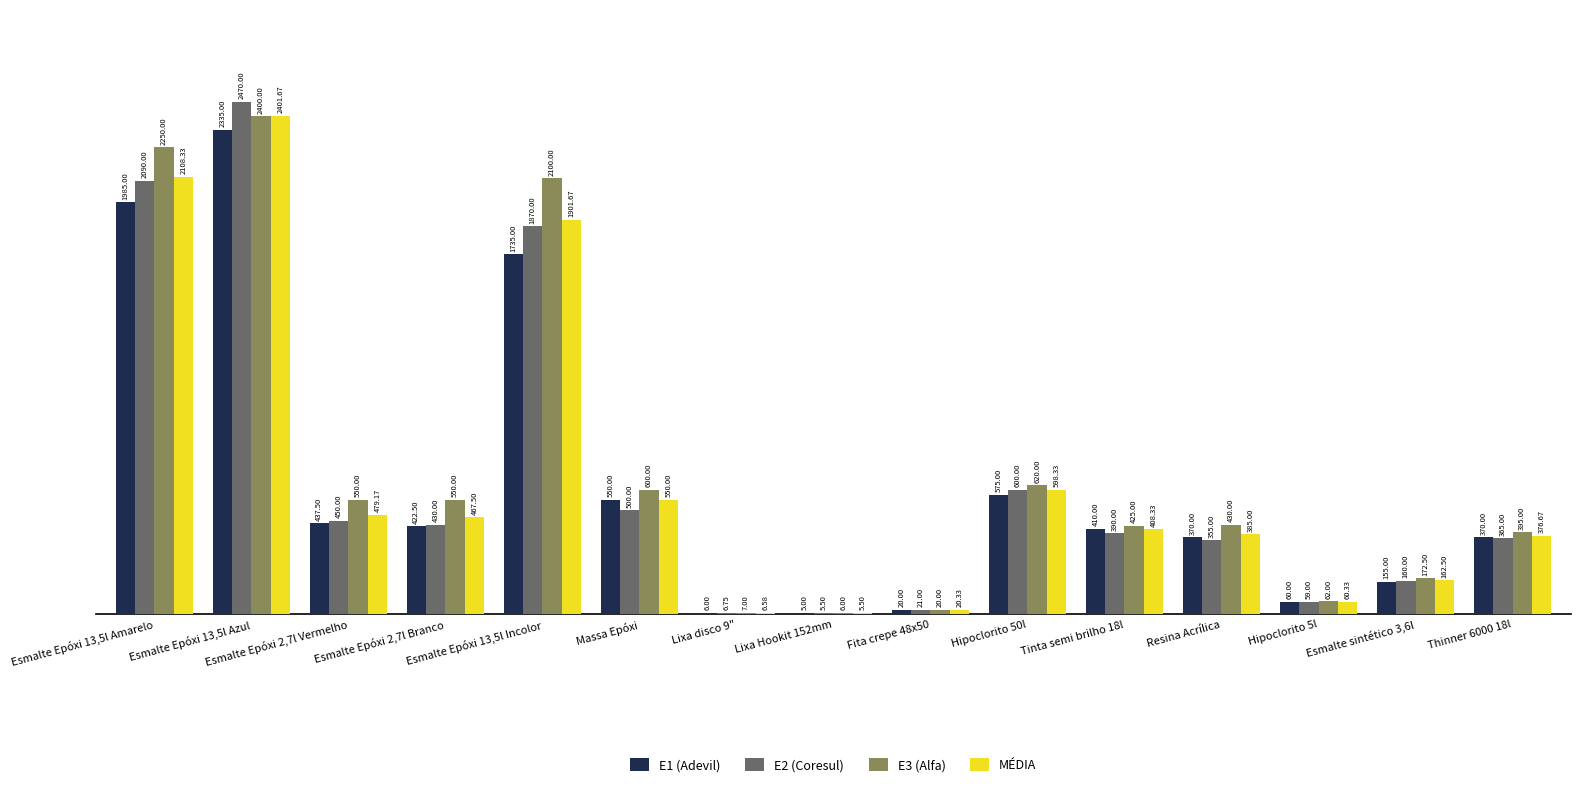

What is the sum of the MÉDIA values at Esmalte Epóxi 13,5l Azul and Hipoclorito 5l?

2462.0